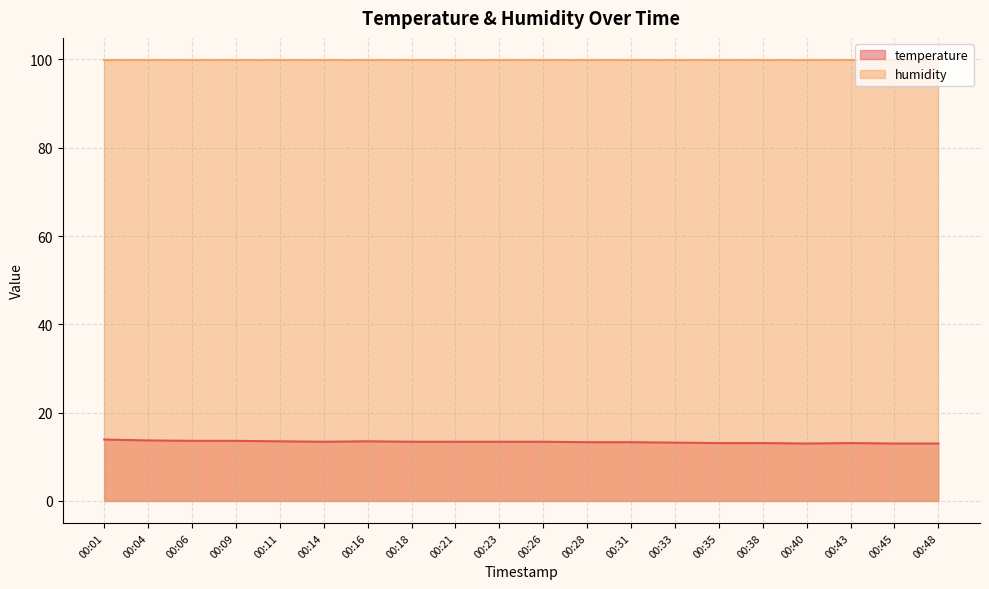

Reading right to left, what are all the values shown in this chart?

13.0	13.0	13.1	13.0	13.1	13.1	13.2	13.3	13.3	13.4	13.4	13.4	13.4	13.5	13.4	13.5	13.6	13.6	13.7	13.9